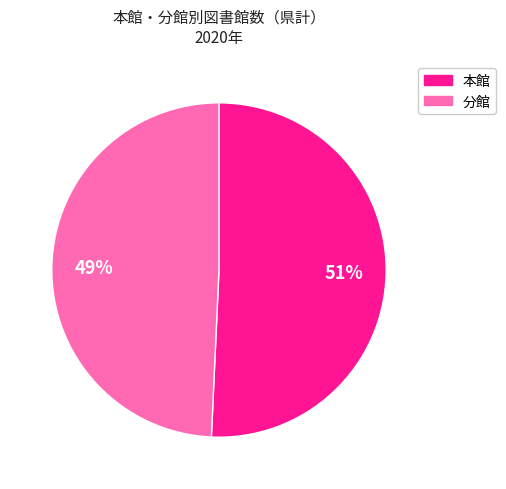

Combined, do 本館 and 分館 account for over 50%?

Yes